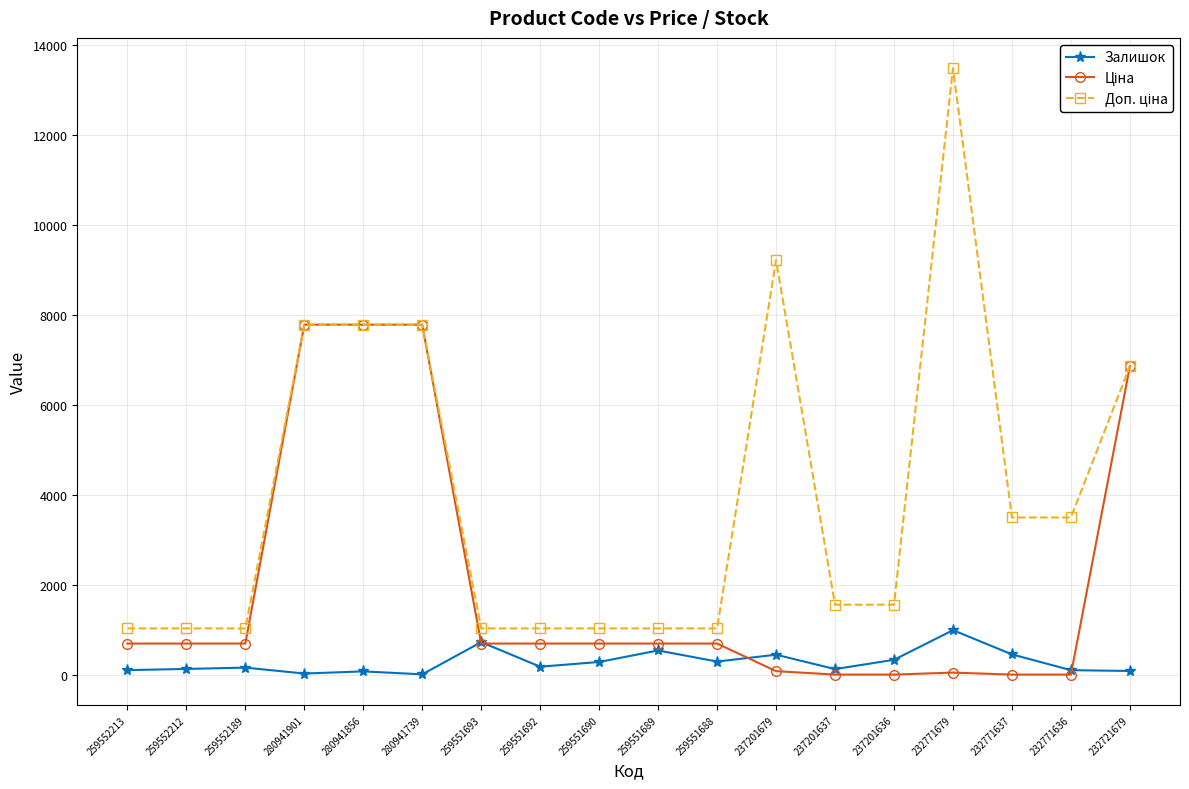

The Залишок series shows 195.7 at 259551693. True or false?

False